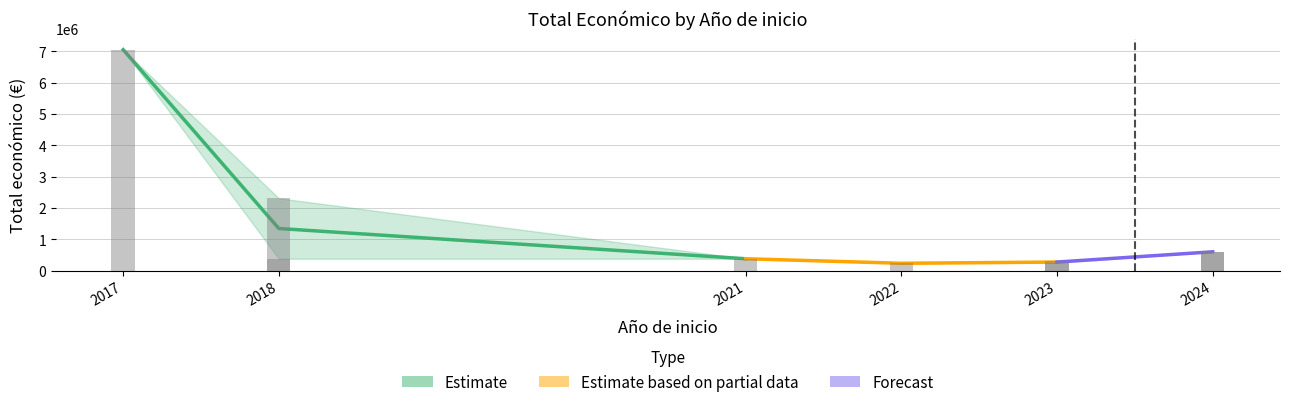

What is the difference between the second highest and minimum values?

2077243